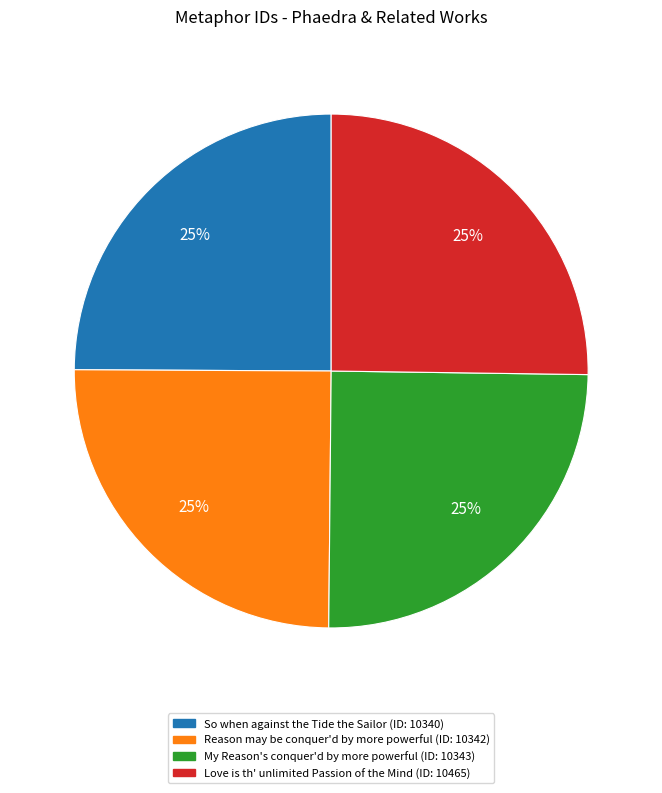

Is there a majority slice in this chart?

No